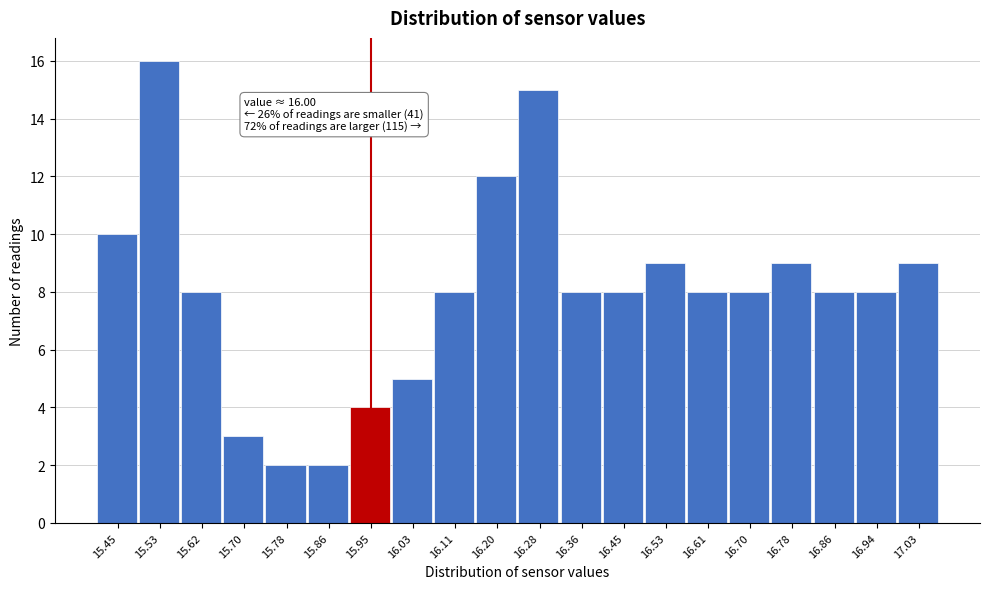

Reading left to right, list all the values displayed in this chart.

15.45=10	15.53=16	15.62=8	15.70=3	15.78=2	15.86=2	15.95=4	16.03=5	16.11=8	16.20=12	16.28=15	16.36=8	16.45=8	16.53=9	16.61=8	16.70=8	16.78=9	16.86=8	16.94=8	17.03=9